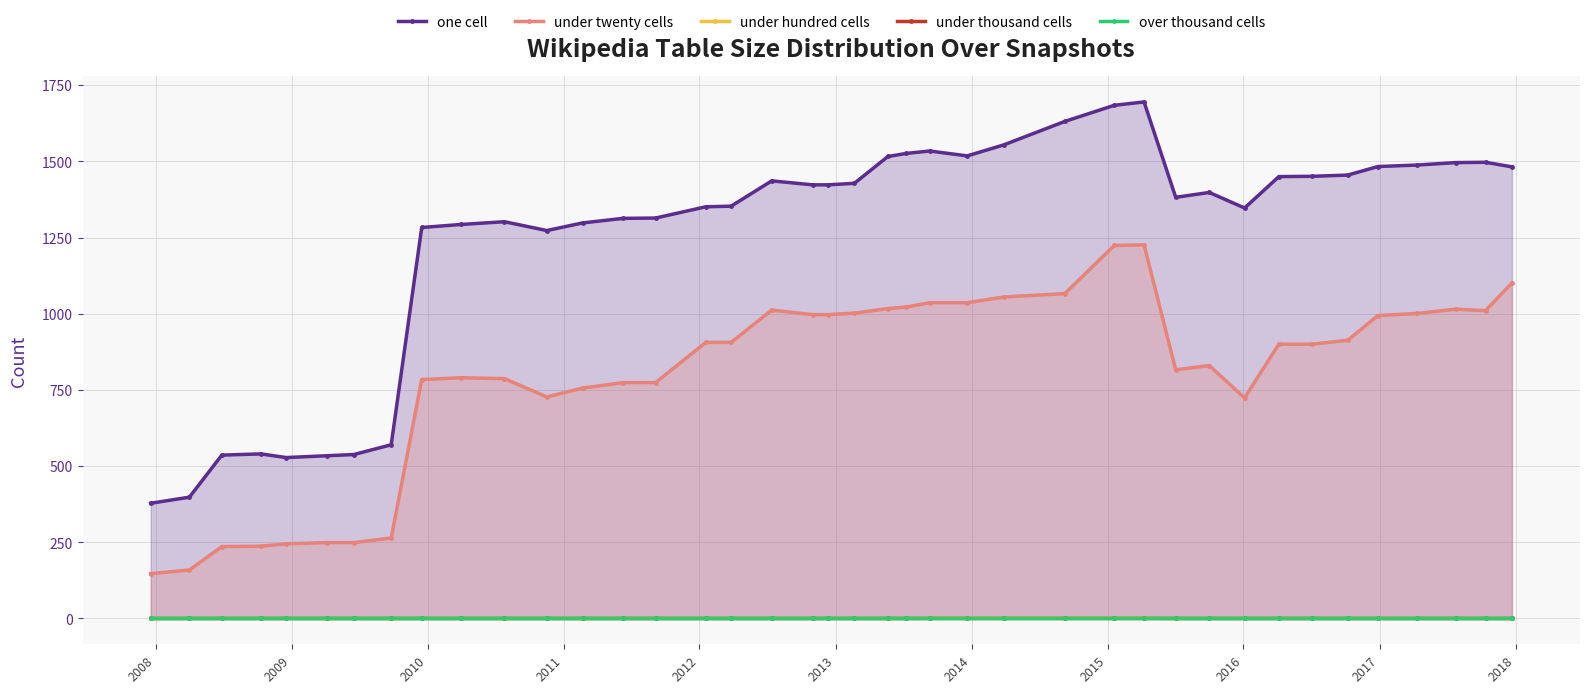

True or false: under twenty cells has more than 2 points higher than both neighbors.

True